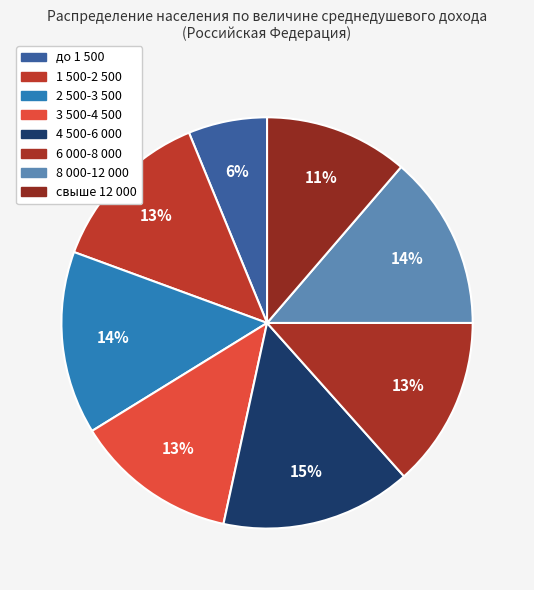

To the nearest percent, what is the difference between the largest and smallest slice percentages?

9%